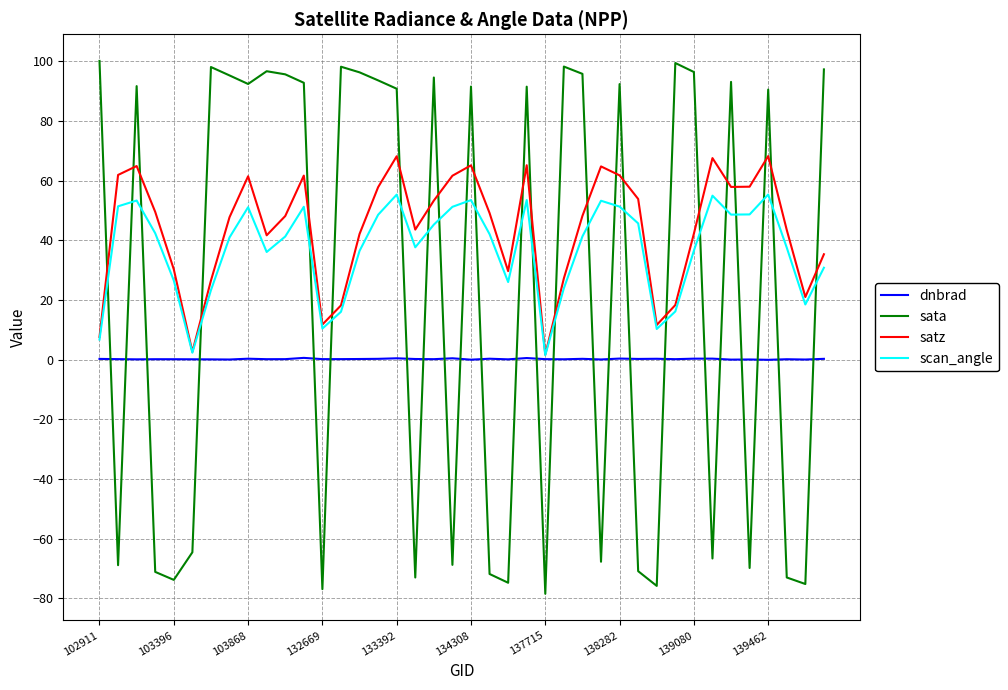

True or false: dnbrad and sata cross at least once.

True